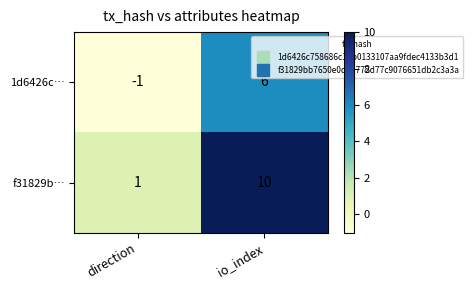

List the series in order of their overall mean, highest first.

f31829b…, 1d6426c…